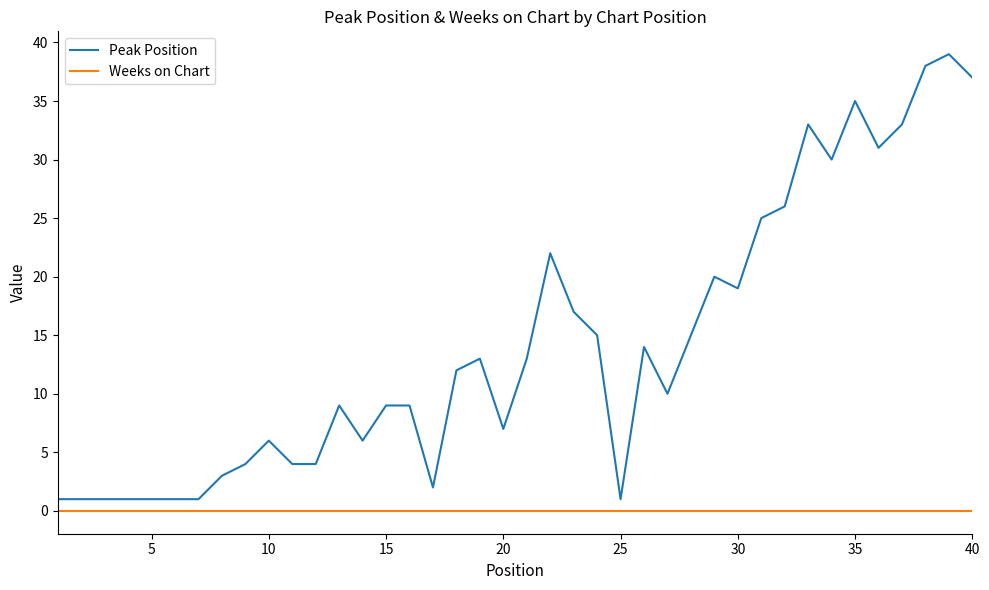

True or false: Peak Position and Weeks on Chart intersect in this chart.

False